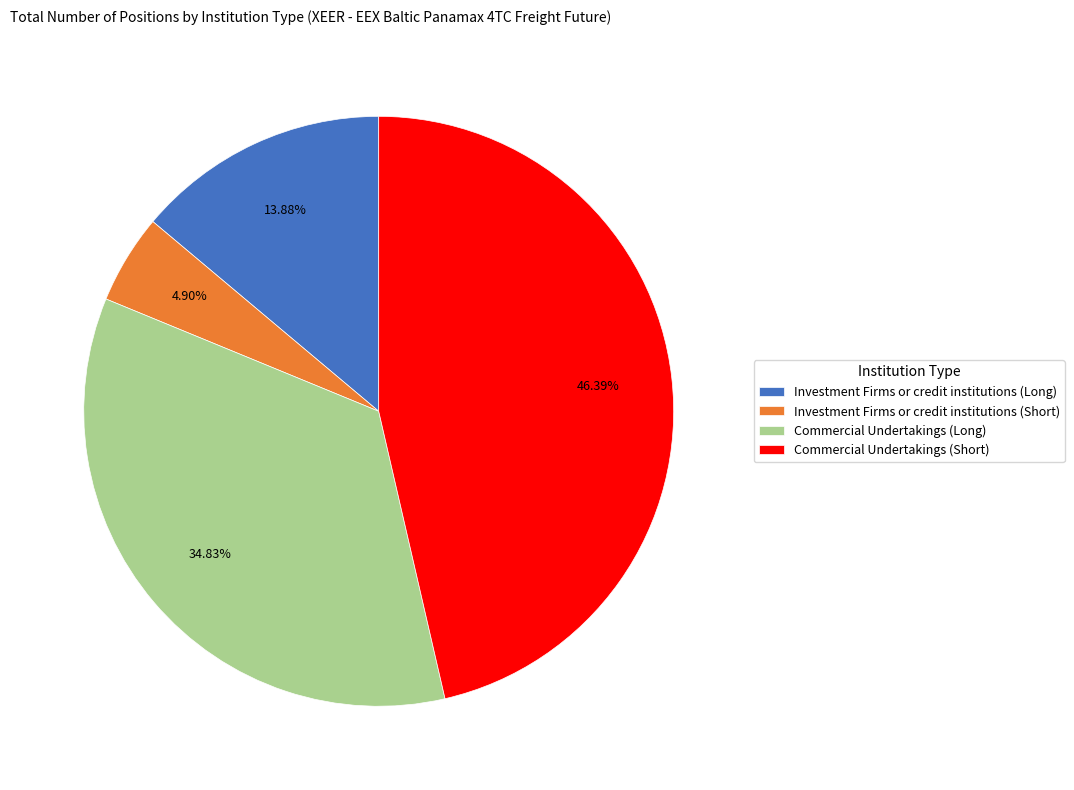

To the nearest percent, what percentage of the pie is Investment Firms or credit institutions (Short)?

5%